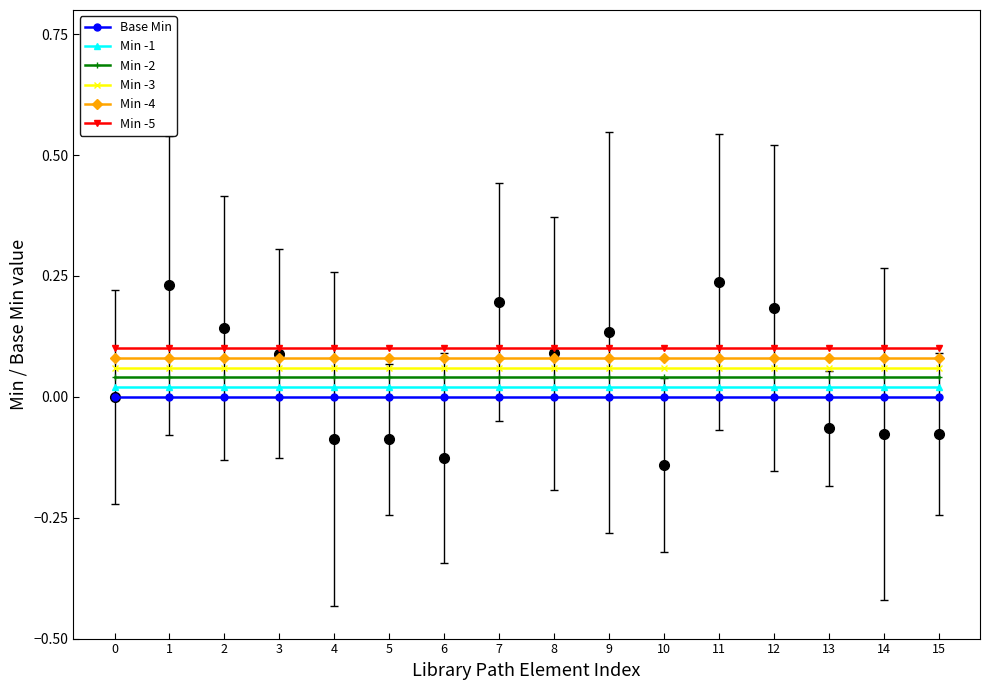

What is the spread (max minus min) of values at 1?

0.1